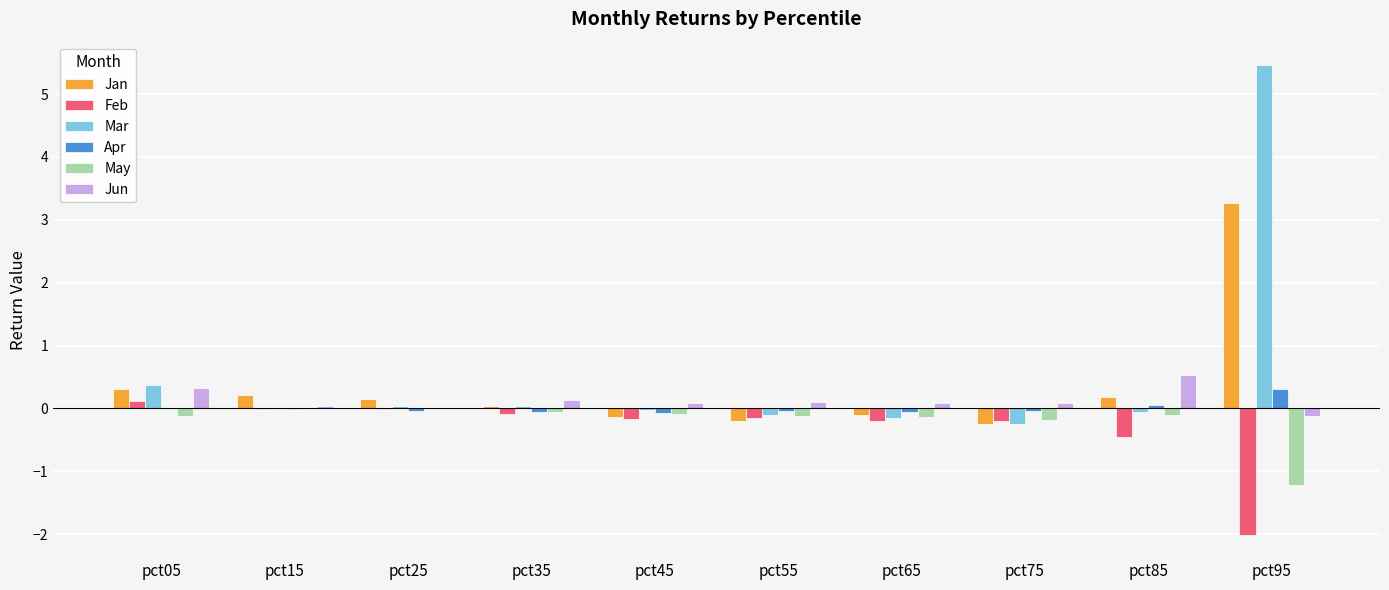

Which series has the widest spread of values?

Mar